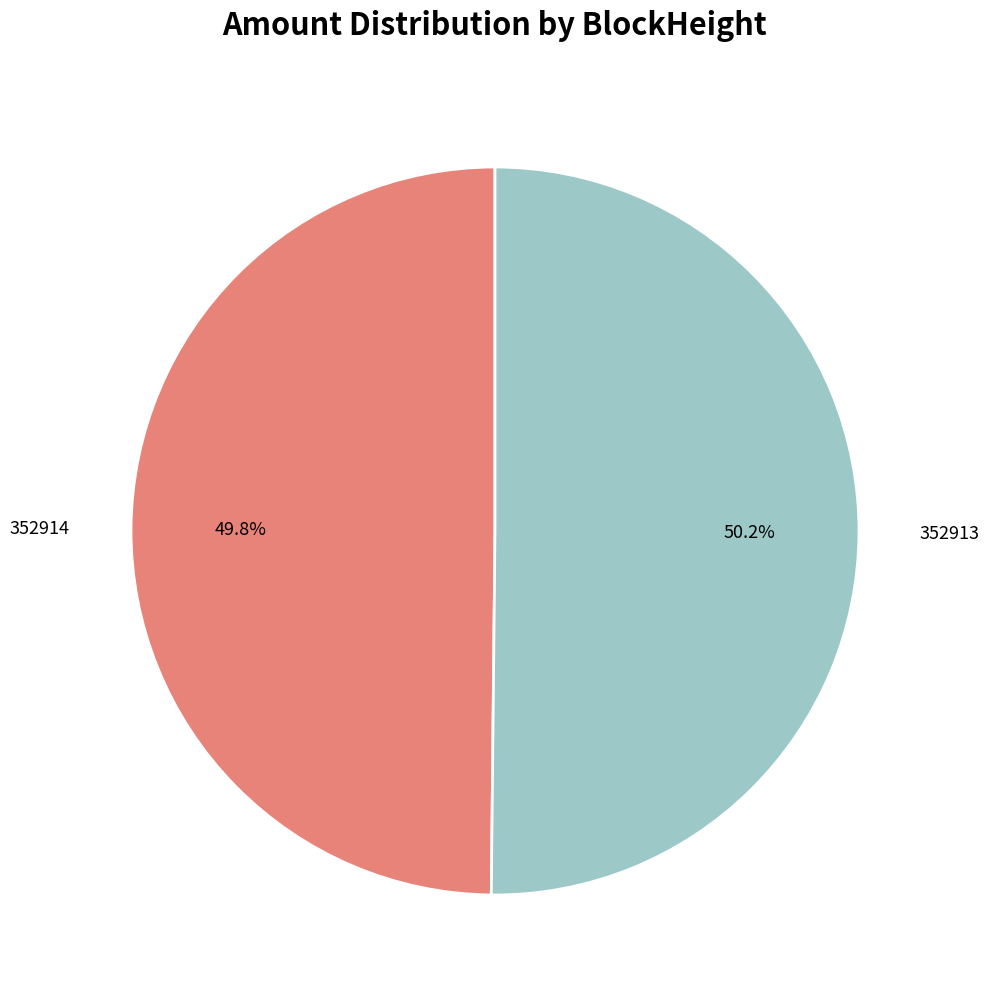

Is there a majority slice in this chart?

Yes